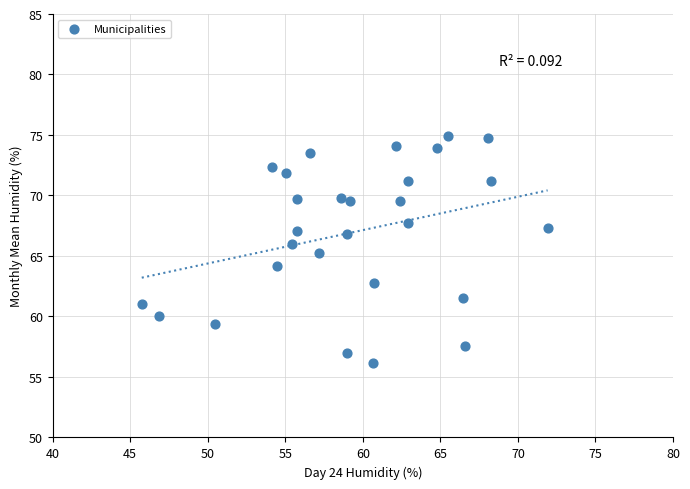

What is the range of X values (max minus min)?

26.2